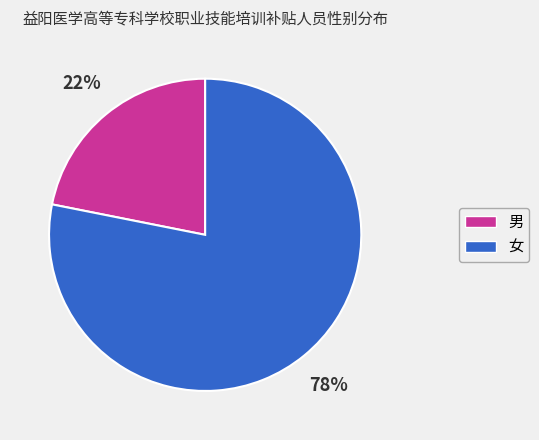

Does any single category account for the majority?

Yes